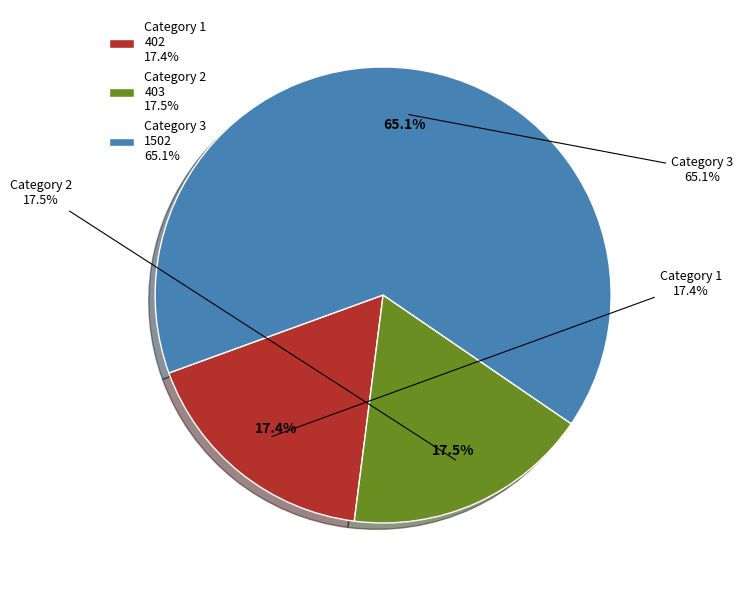

What percentage do 1 and 3 together represent?

82.5%